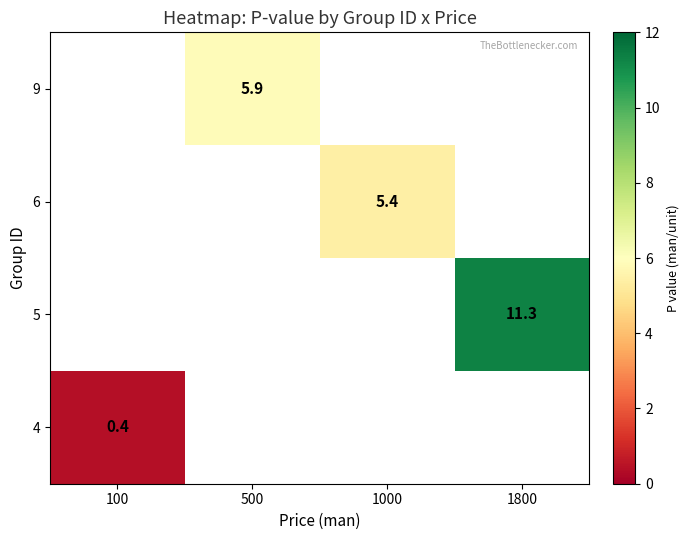

Which category has the highest value across all series?

1800